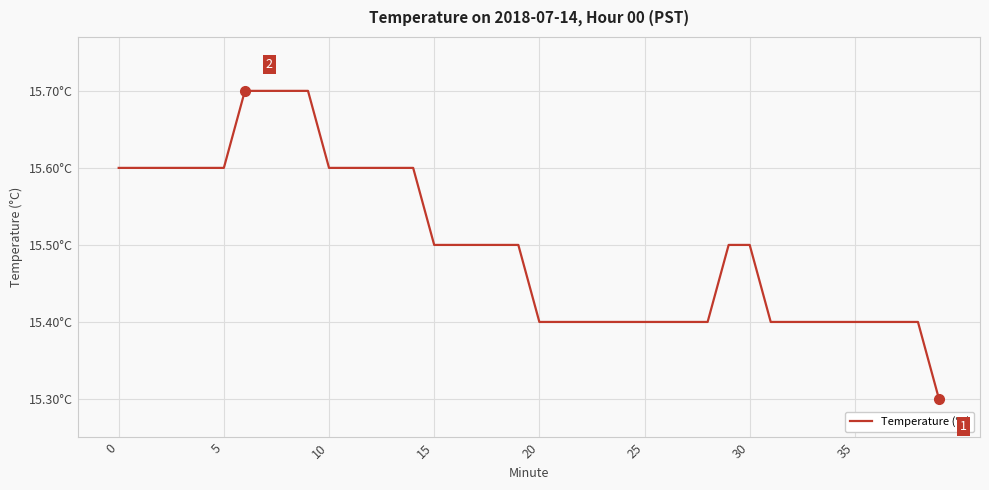

What is the value of the 2nd point from the left?

15.6